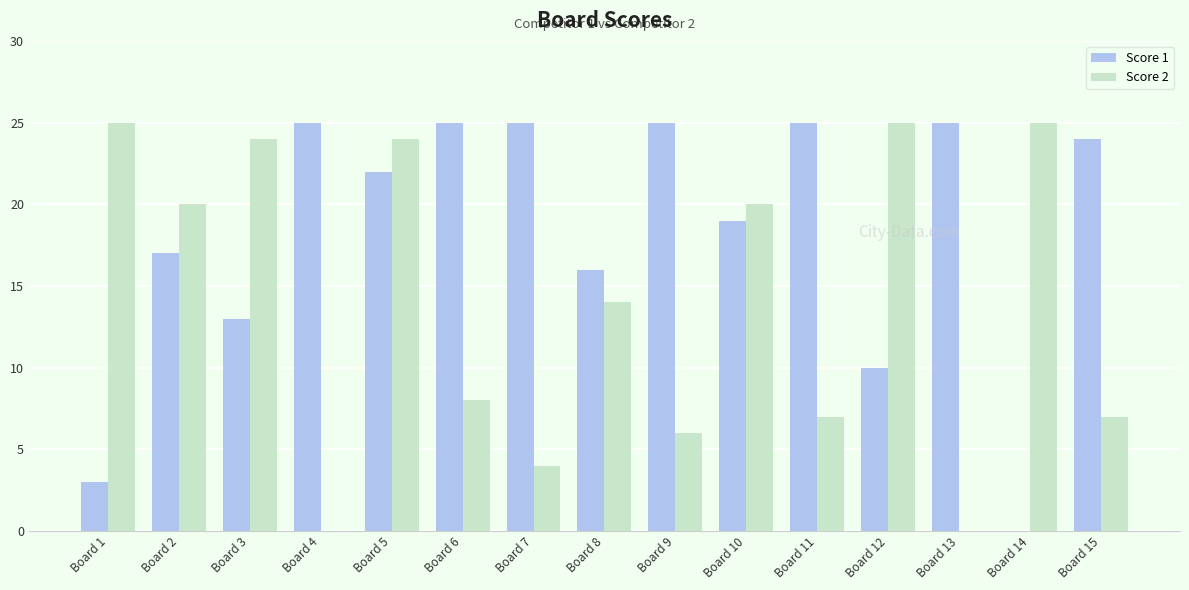

Reading left to right, extract all data points from this chart.

Score 1: 3	17	13	25	22	25	25	16	25	19	25	10	25	0	24
Score 2: 25	20	24	0	24	8	4	14	6	20	7	25	0	25	7